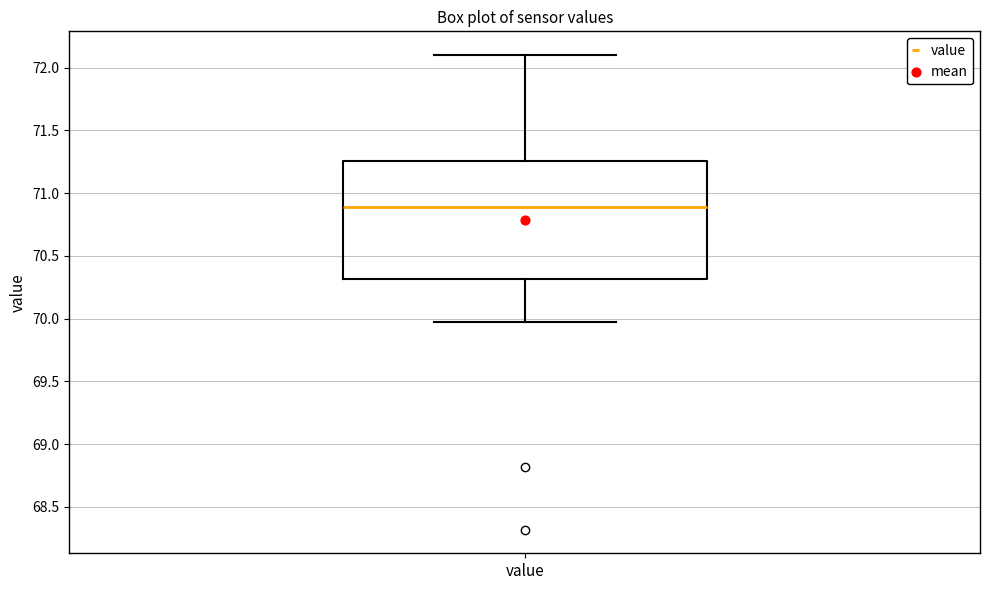

Read this box plot against the y-axis: the position of the median line, the range covered by the box, and the ends of both whiskers. The values are not printed on the chart, so give them approximately, as read against the axis.

median 70.90, box 70.30 to 71.25, whiskers 69.95 to 72.10